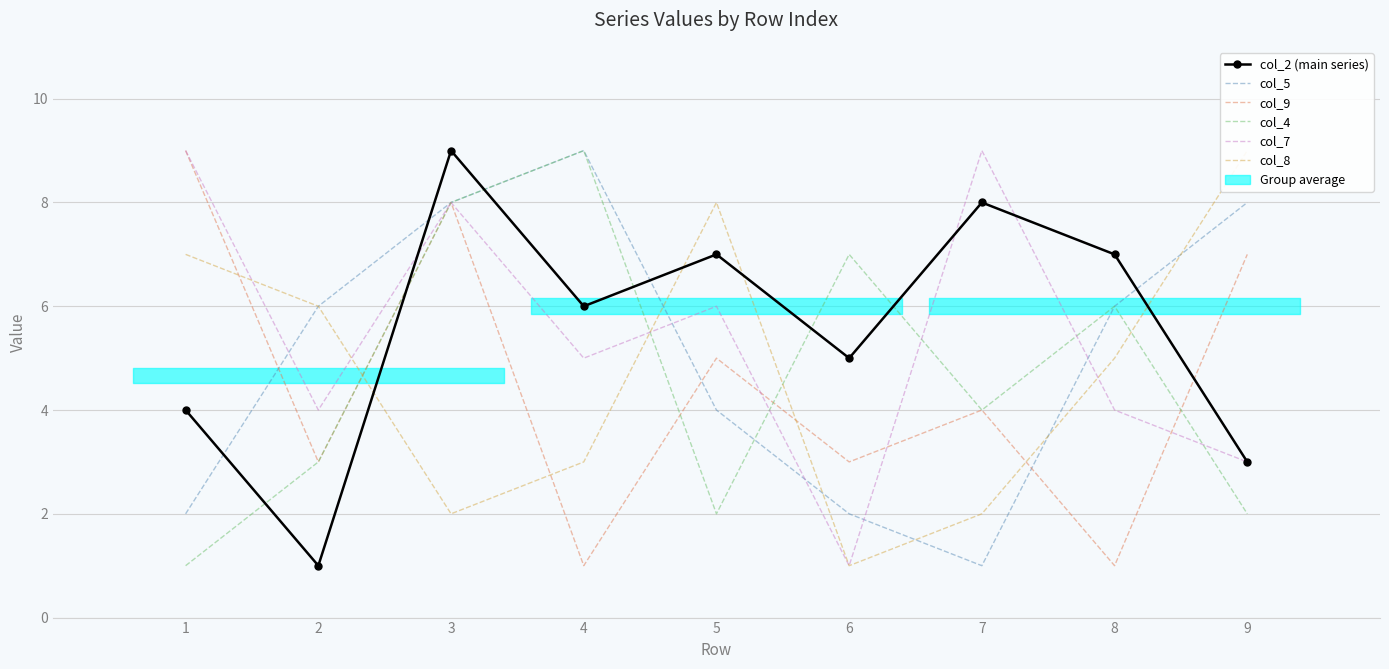

What are all the series names shown in the legend?

col_2 (main series), col_5, col_9, col_4, col_7, col_8